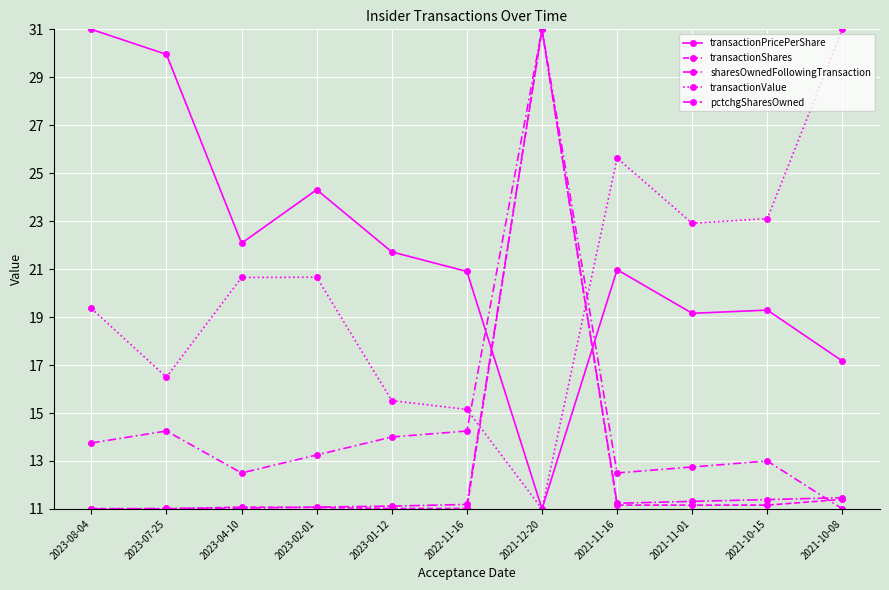

How many lines are shown in the chart?

5